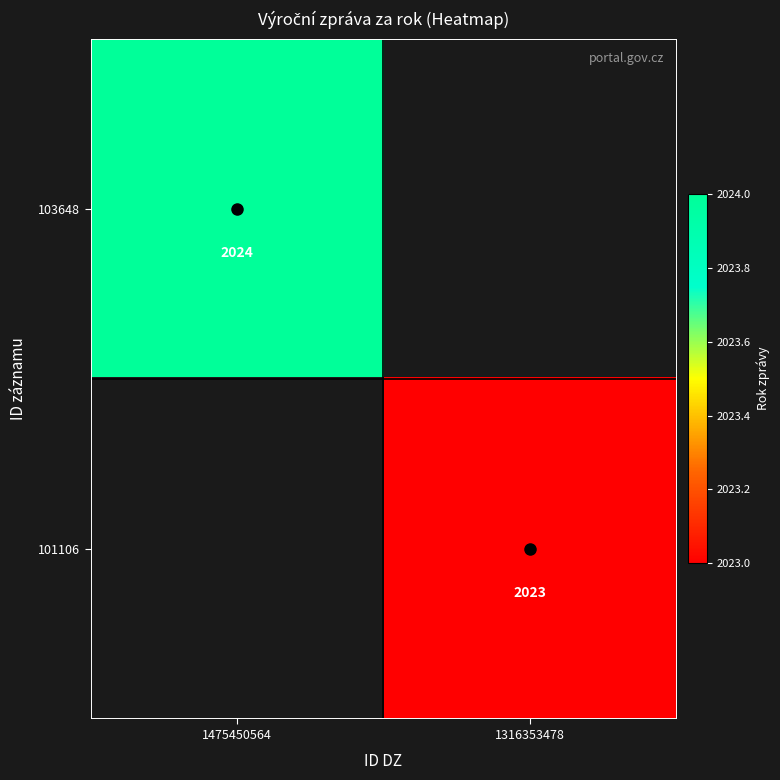

Is the value of 101106 at 1316353478 greater than the value of 103648 at 1475450564?

No